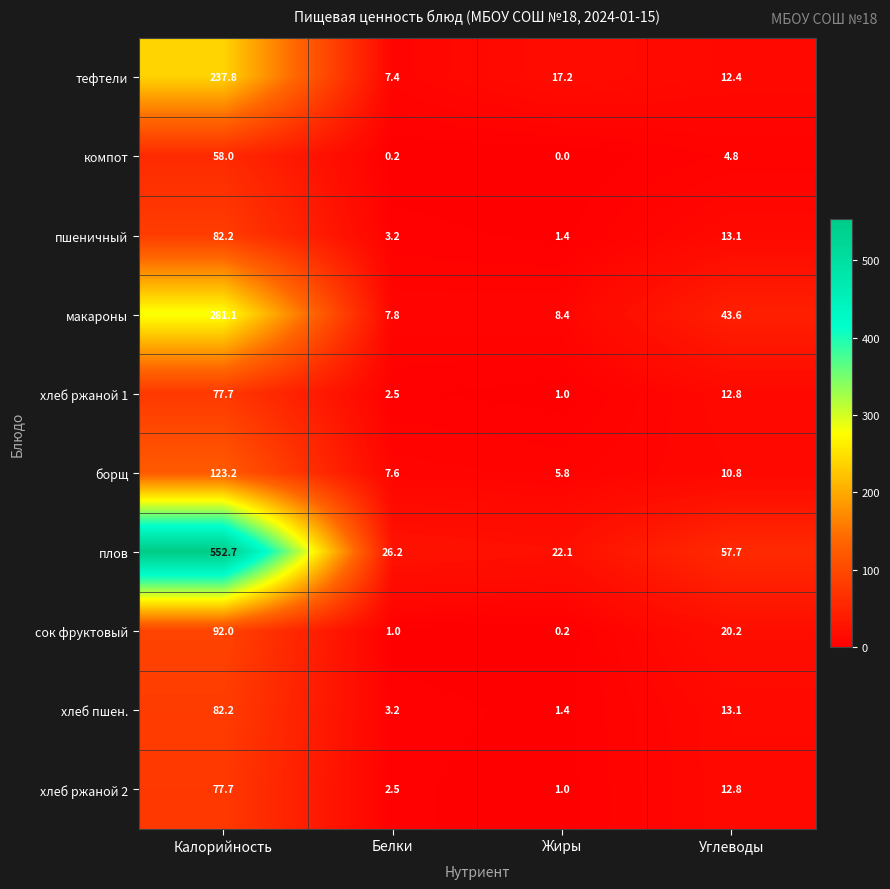

At which label does хлеб ржаной 2 first exceed 12?

Калорийность